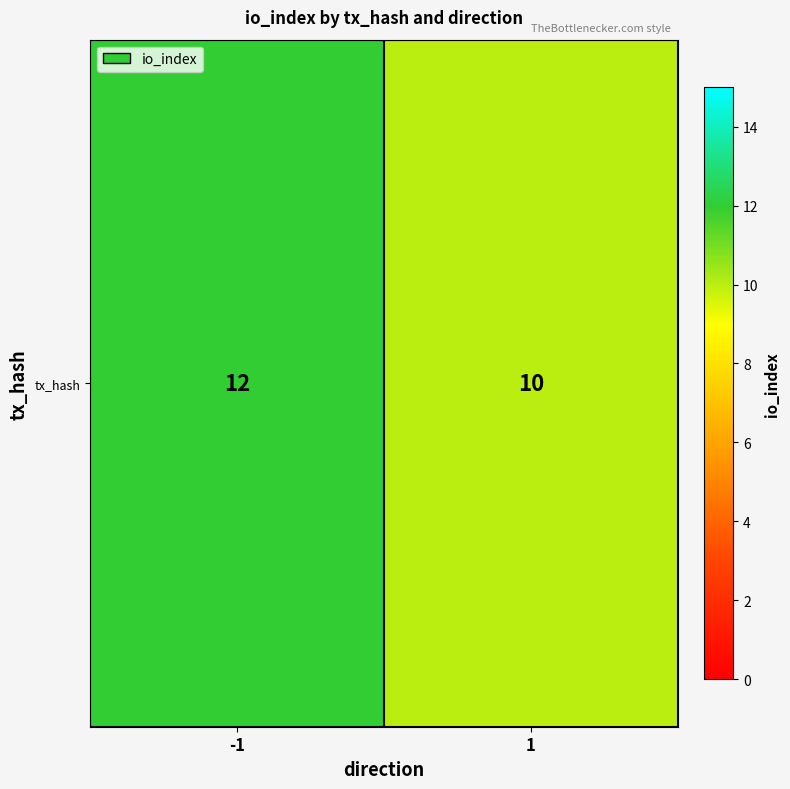

True or false: the data shows 18 at -1.

False